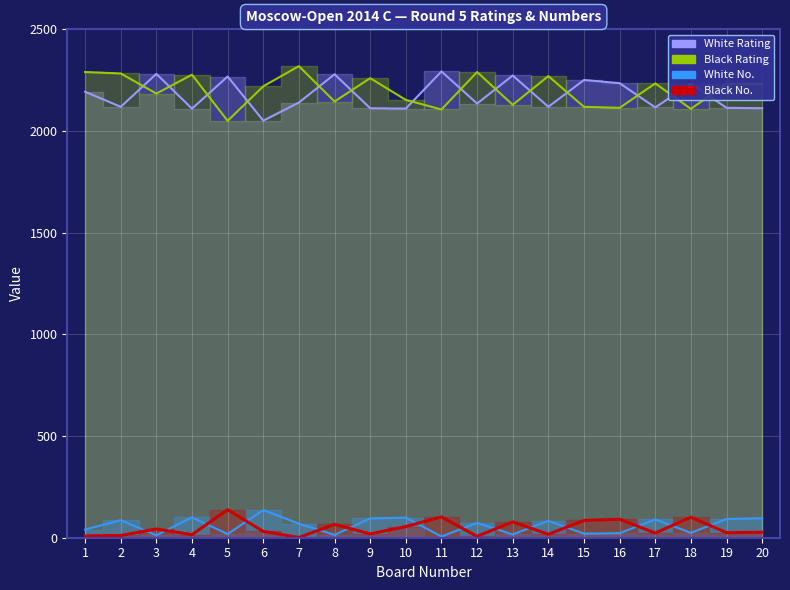

What is the total value across all series at 12?

4505